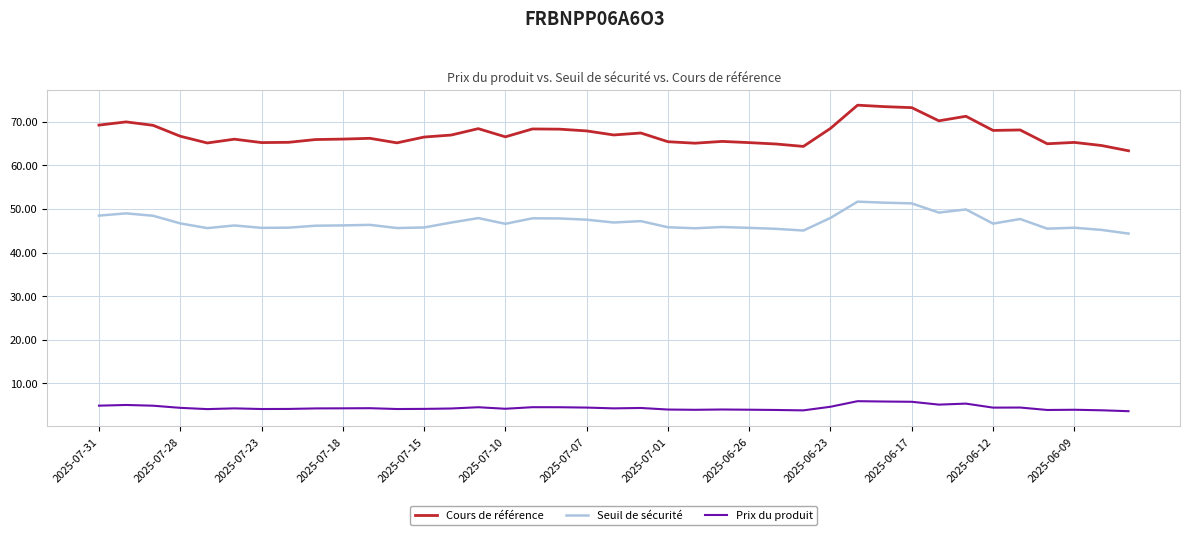

What is the difference between the maximum and minimum values in the Seuil de sécurité series?

7.3